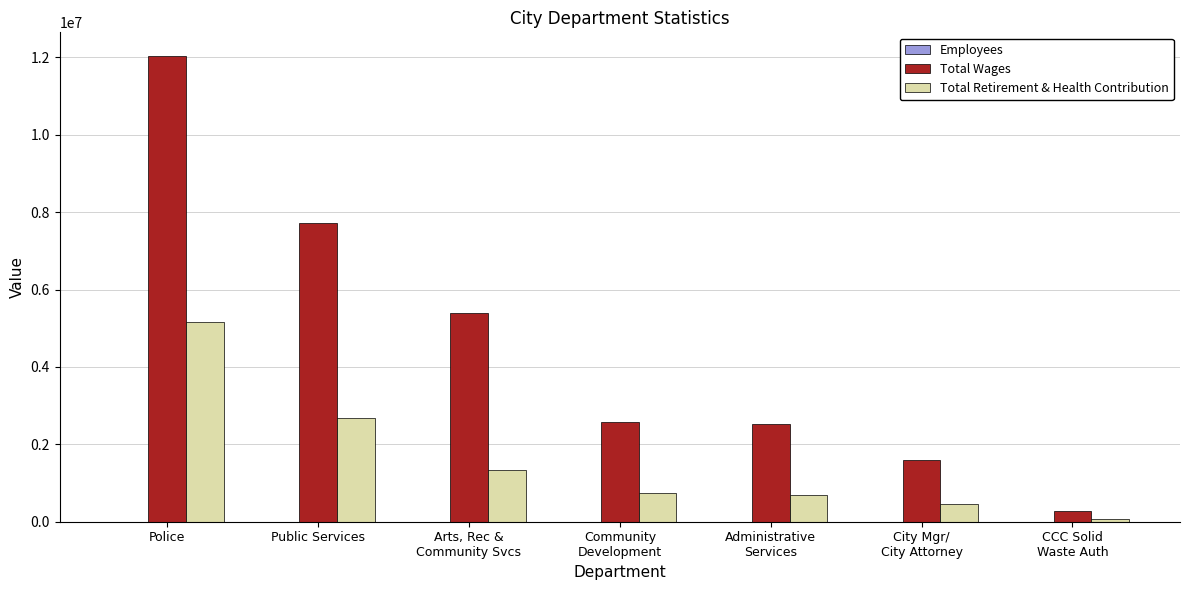

At which category is the sum across all series the highest?

Police